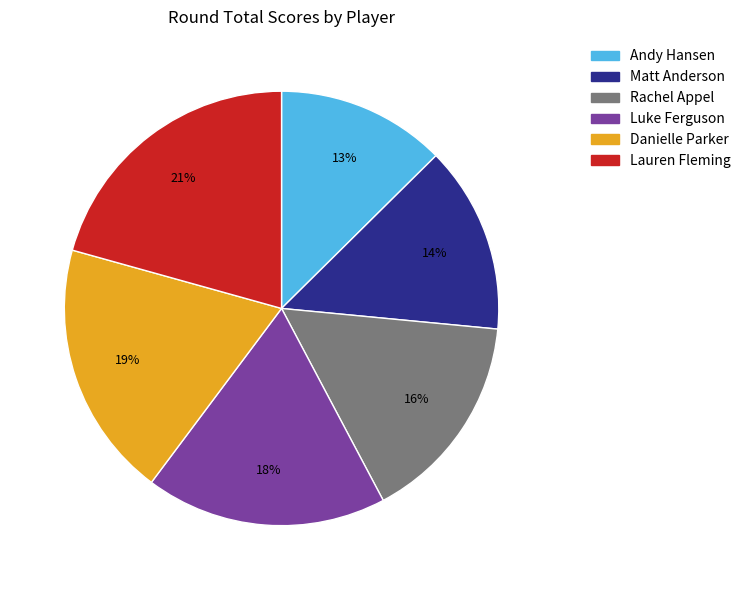

Rank the categories by value from lowest to highest.

Andy Hansen, Matt Anderson, Rachel Appel, Luke Ferguson, Danielle Parker, Lauren Fleming